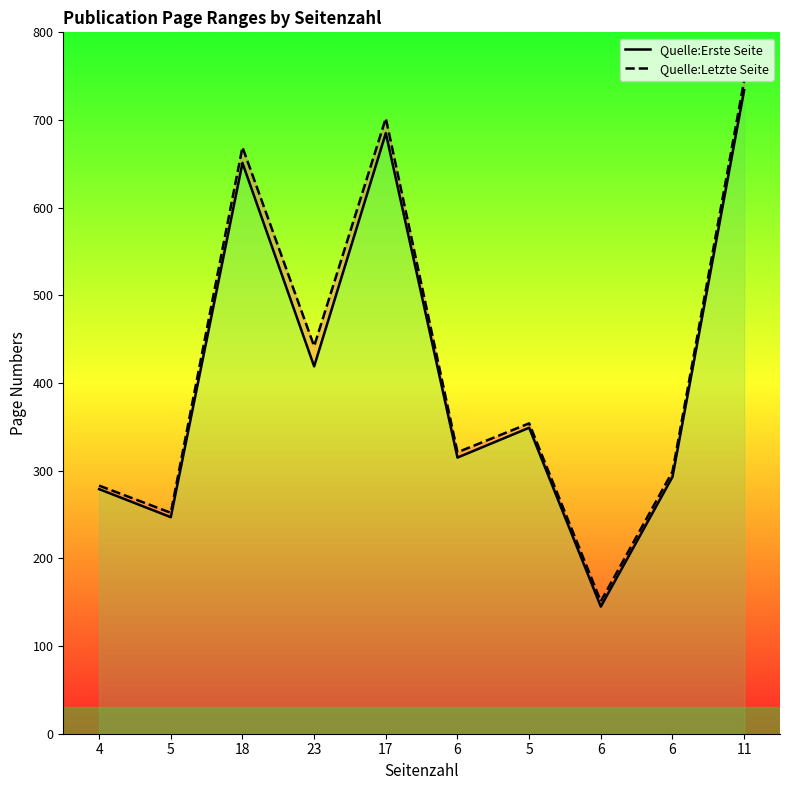

Rank the series at 6 from highest to lowest value.

Quelle:Letzte Seite, Quelle:Erste Seite